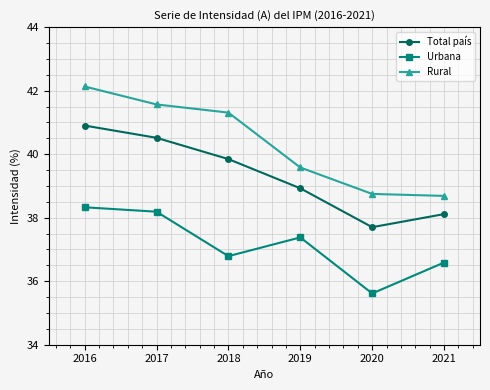

At how many categories does at least one series exceed 38?

6